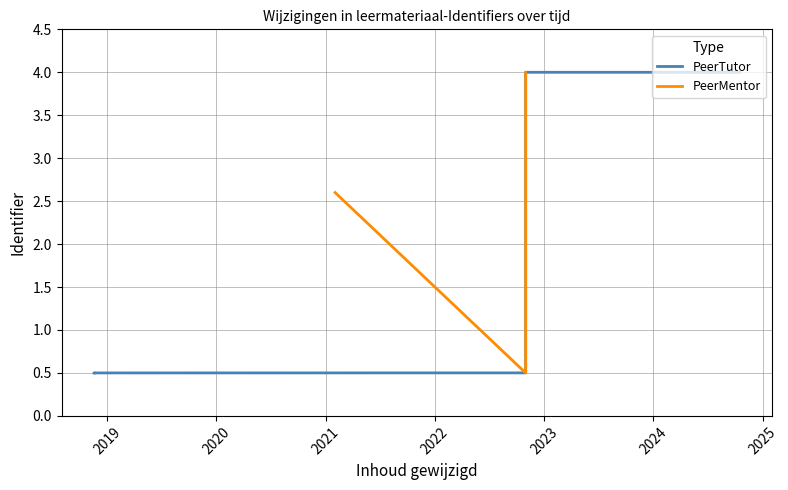

Approximately how many times larger is the value at 2018-11-18 compared to 2024-10-15?

0.1